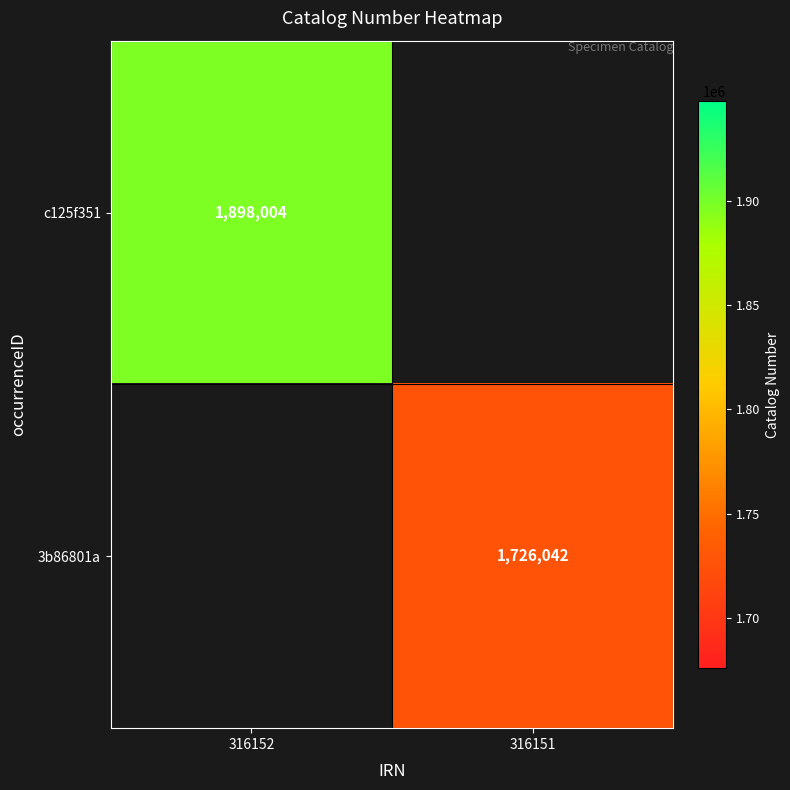

Is it true that c125f351 equals 600955 at 316152?

False